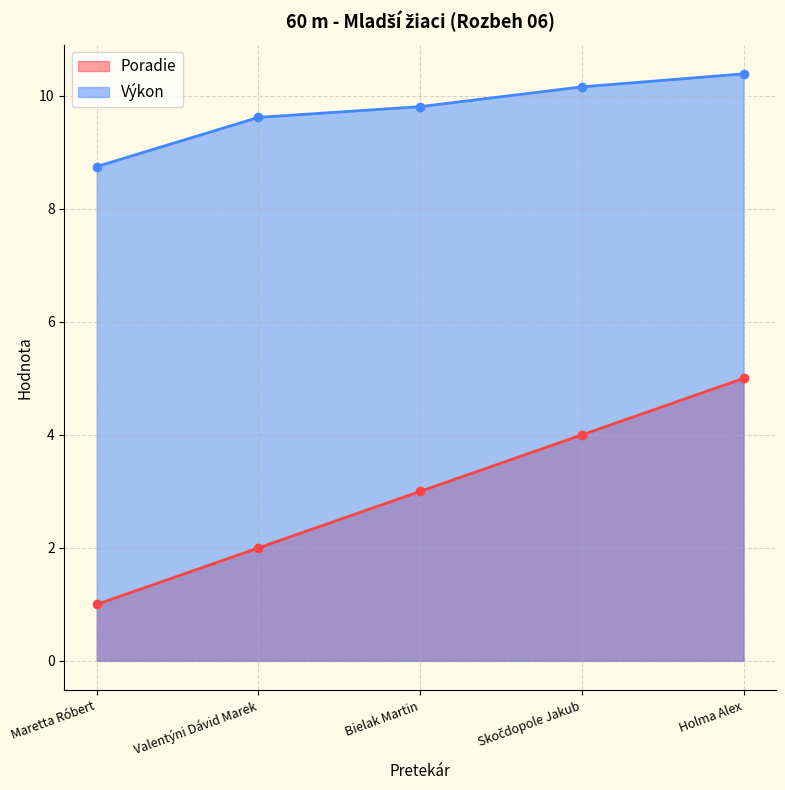

The Poradie series shows 1.6 at Maretta Róbert. True or false?

False